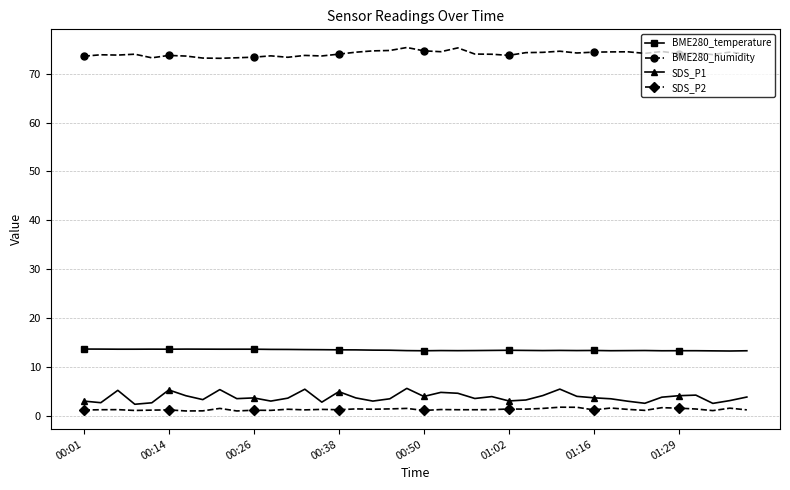

Count the number of categories in the chart.

40